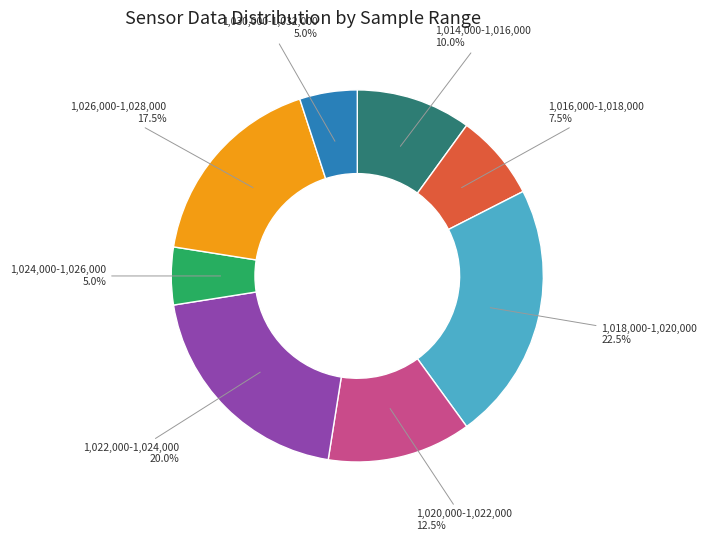

Does any single category account for the majority?

No